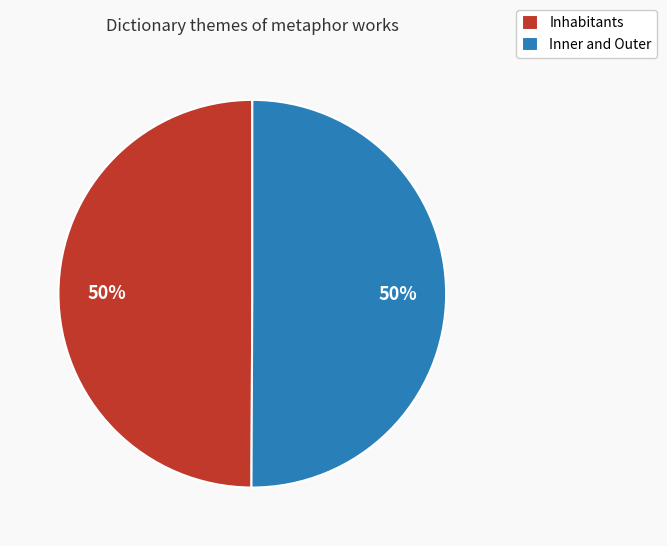

What is the ratio of the value at Inhabitants to the value at Inner and Outer?

1.0